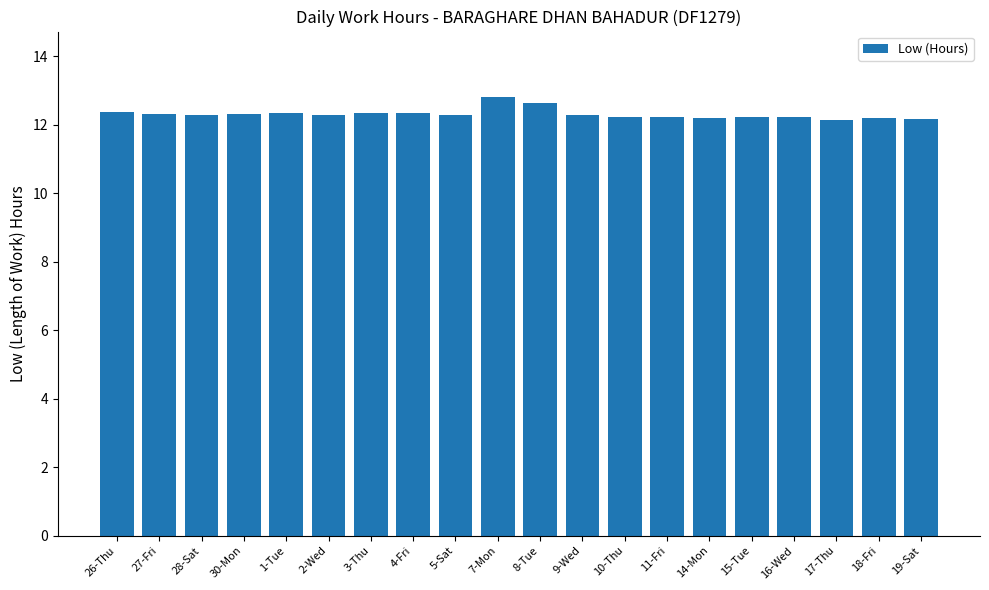

What is the label of the 20th bar from the left?

19-Sat